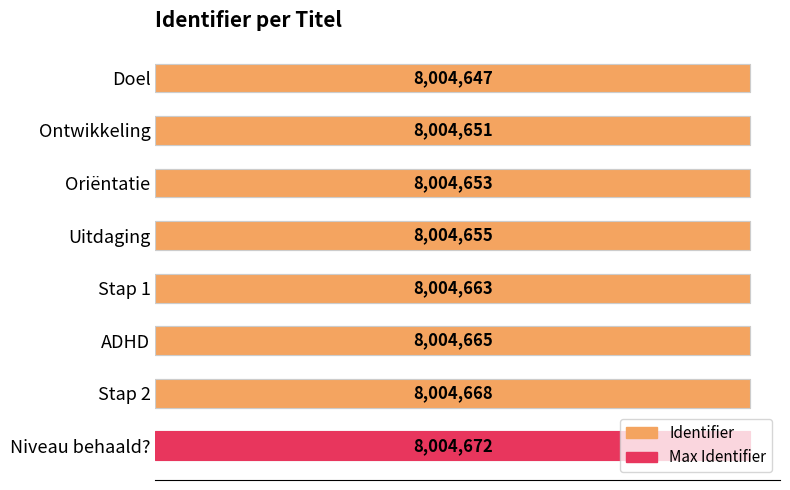

What is the change in value from Oriëntatie to Uitdaging?

+2